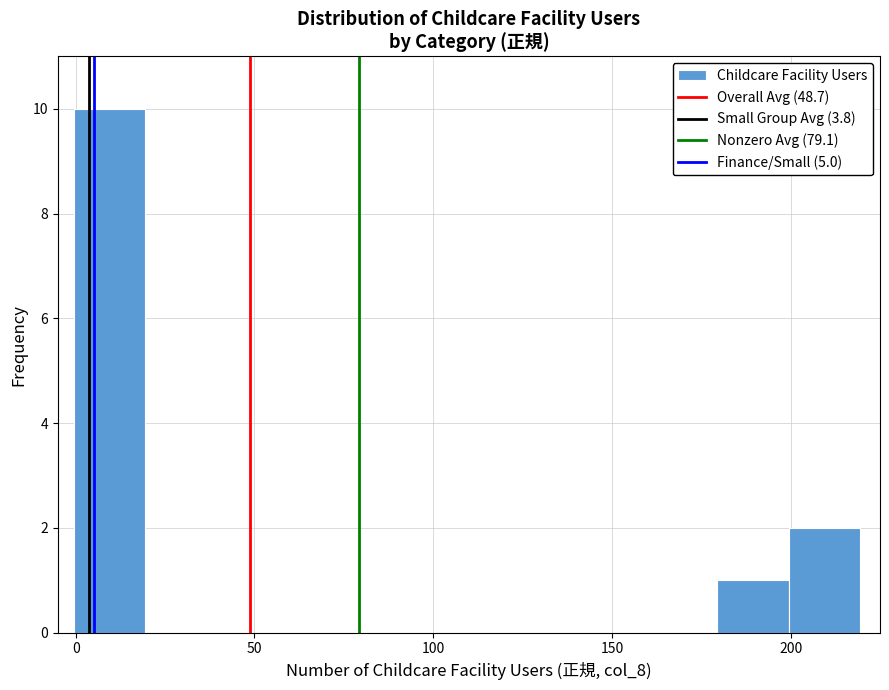

Over which range of the x-axis is the bar tallest?

-0.5 to 19.5